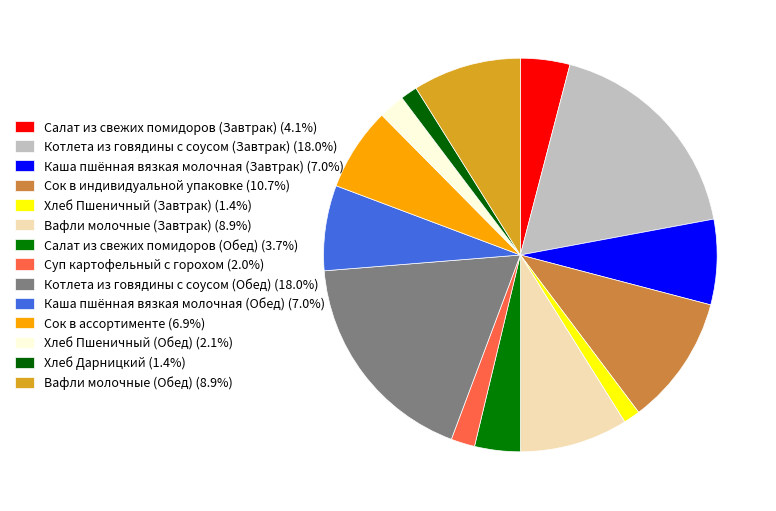

Does any single category account for the majority?

No